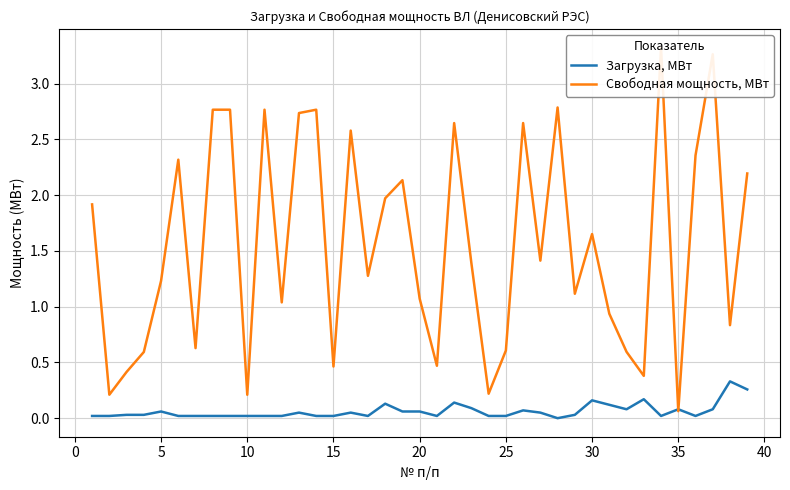

The value of Загрузка, МВт at 15 is 0.0. True or false?

True